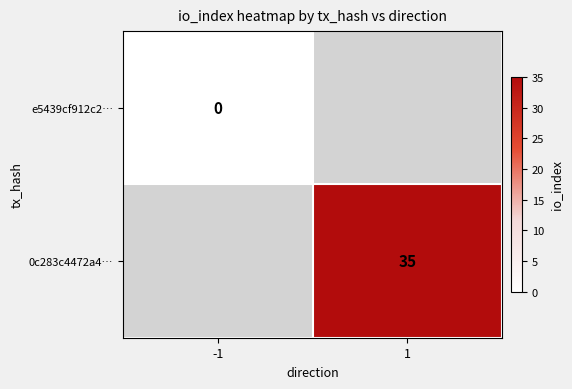

Is the value of e5439cf912c2… at -1 greater than the value of 0c283c4472a4… at 1?

No